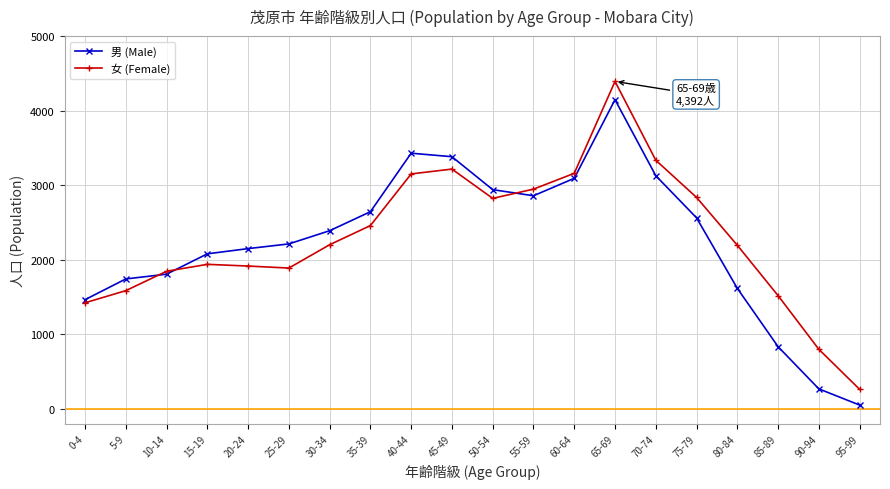

Is the value of 女 (Female) at 65-69 greater than the value of 男 (Male) at 30-34?

Yes